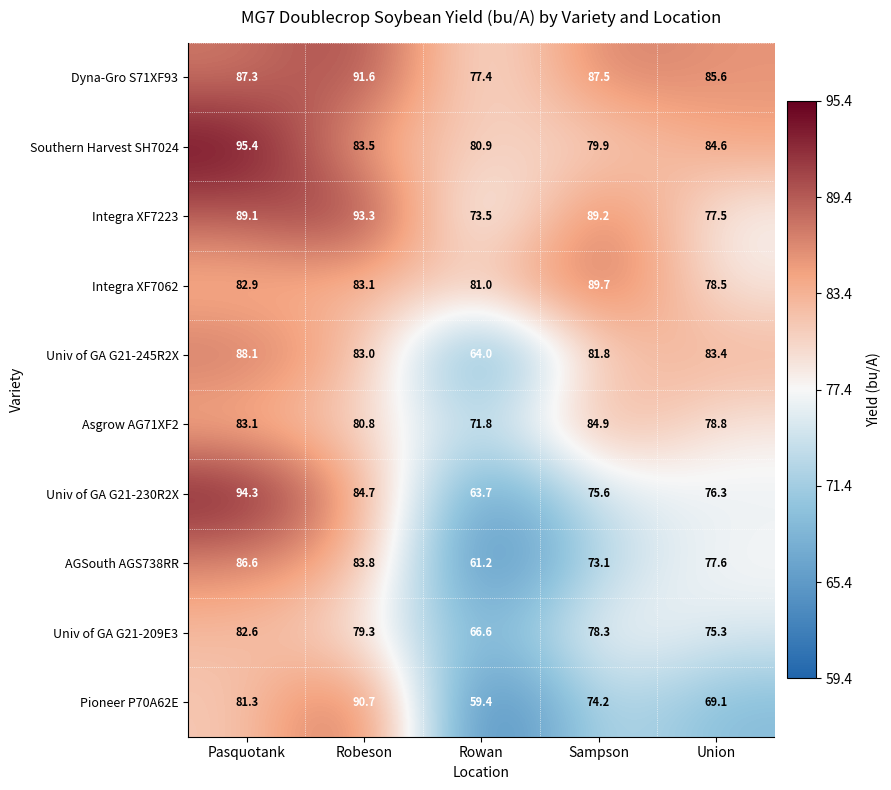

What is the average value of the AGSouth AGS738RR series?

76.5